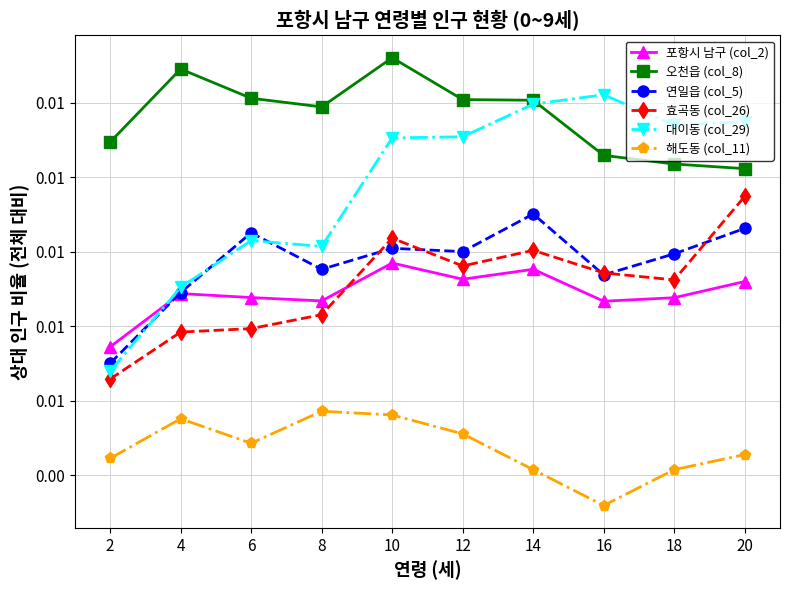

Is it true that 연일읍 (col_5) equals 0.0 at 12?

False